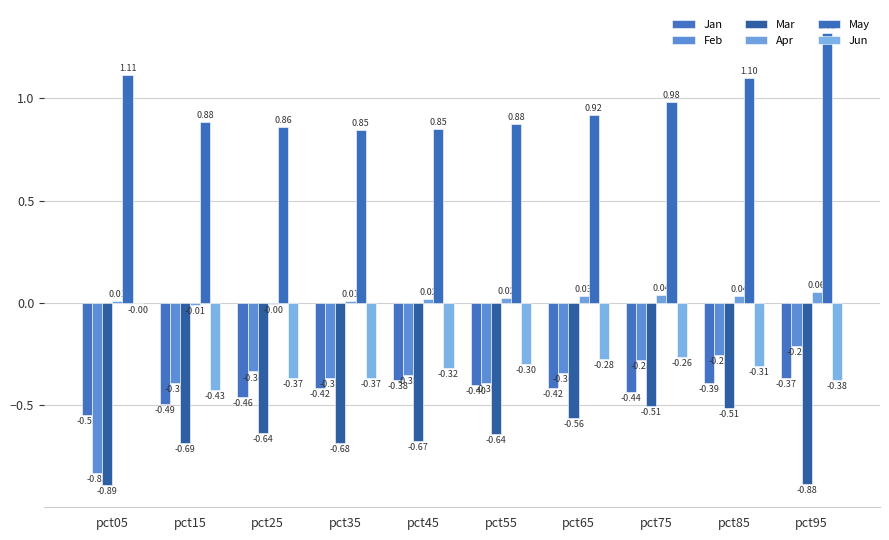

At which label does Mar reach its peak?

pct75